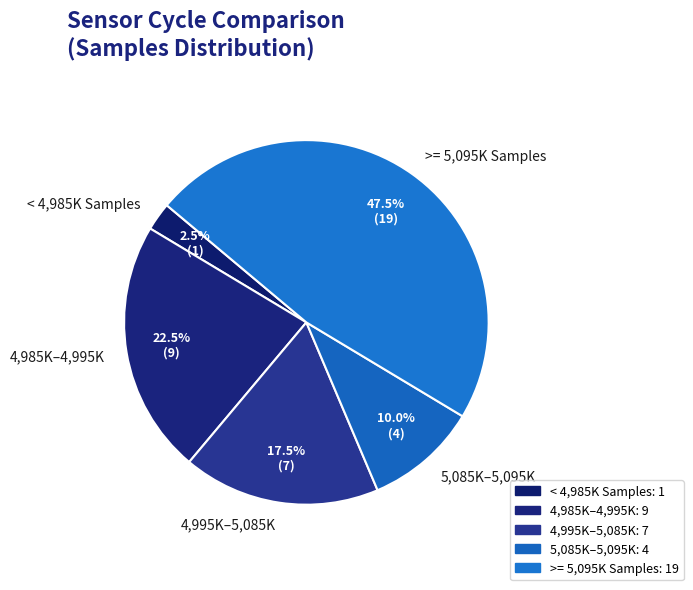

Which category has the smallest portion of the pie?

< 4,985K Samples